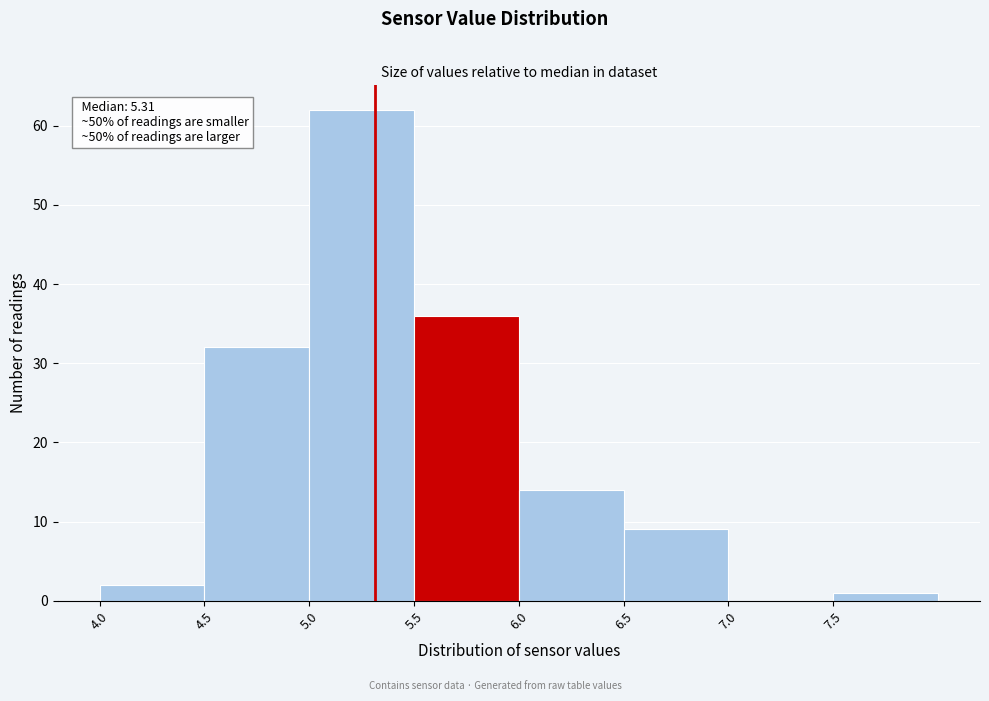

Which range on the x-axis has the tallest bar?

5.0 to 5.5